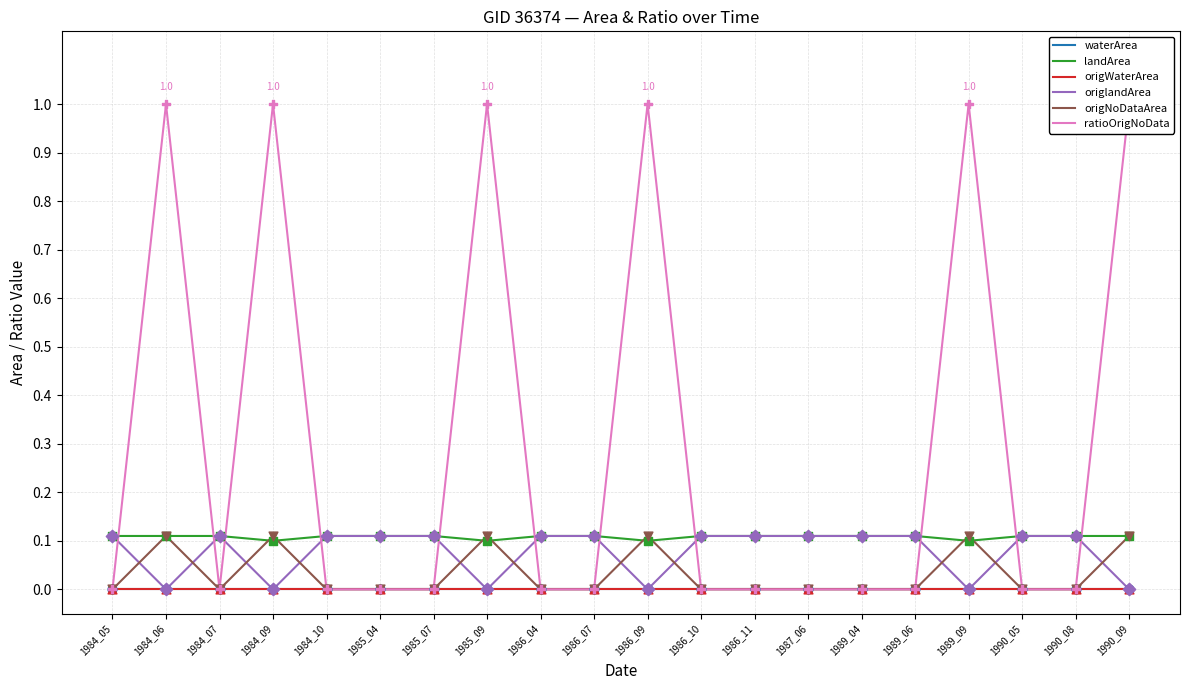

At which category is the sum across all series the highest?

1984_06